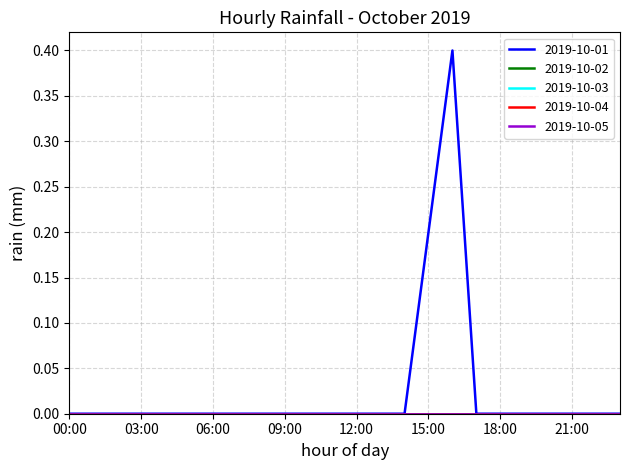

Reading right to left, extract all data points from this chart.

2019-10-01: 23:00=0.0	22:00=0.0	21:00=0.0	20:00=0.0	19:00=0.0	18:00=0.0	17:00=0.0	16:00=0.4	15:00=0.2	14:00=0.0	13:00=0.0	12:00=0.0	11:00=0.0	10:00=0.0	09:00=0.0	08:00=0.0	07:00=0.0	06:00=0.0	05:00=0.0	04:00=0.0	03:00=0.0	02:00=0.0	01:00=0.0	00:00=0.0
2019-10-02: 23:00=0.0	22:00=0.0	21:00=0.0	20:00=0.0	19:00=0.0	18:00=0.0	17:00=0.0	16:00=0.0	15:00=0.0	14:00=0.0	13:00=0.0	12:00=0.0	11:00=0.0	10:00=0.0	09:00=0.0	08:00=0.0	07:00=0.0	06:00=0.0	05:00=0.0	04:00=0.0	03:00=0.0	02:00=0.0	01:00=0.0	00:00=0.0
2019-10-03: 23:00=0.0	22:00=0.0	21:00=0.0	20:00=0.0	19:00=0.0	18:00=0.0	17:00=0.0	16:00=0.0	15:00=0.0	14:00=0.0	13:00=0.0	12:00=0.0	11:00=0.0	10:00=0.0	09:00=0.0	08:00=0.0	07:00=0.0	06:00=0.0	05:00=0.0	04:00=0.0	03:00=0.0	02:00=0.0	01:00=0.0	00:00=0.0
2019-10-04: 23:00=0.0	22:00=0.0	21:00=0.0	20:00=0.0	19:00=0.0	18:00=0.0	17:00=0.0	16:00=0.0	15:00=0.0	14:00=0.0	13:00=0.0	12:00=0.0	11:00=0.0	10:00=0.0	09:00=0.0	08:00=0.0	07:00=0.0	06:00=0.0	05:00=0.0	04:00=0.0	03:00=0.0	02:00=0.0	01:00=0.0	00:00=0.0
2019-10-05: 23:00=0.0	22:00=0.0	21:00=0.0	20:00=0.0	19:00=0.0	18:00=0.0	17:00=0.0	16:00=0.0	15:00=0.0	14:00=0.0	13:00=0.0	12:00=0.0	11:00=0.0	10:00=0.0	09:00=0.0	08:00=0.0	07:00=0.0	06:00=0.0	05:00=0.0	04:00=0.0	03:00=0.0	02:00=0.0	01:00=0.0	00:00=0.0